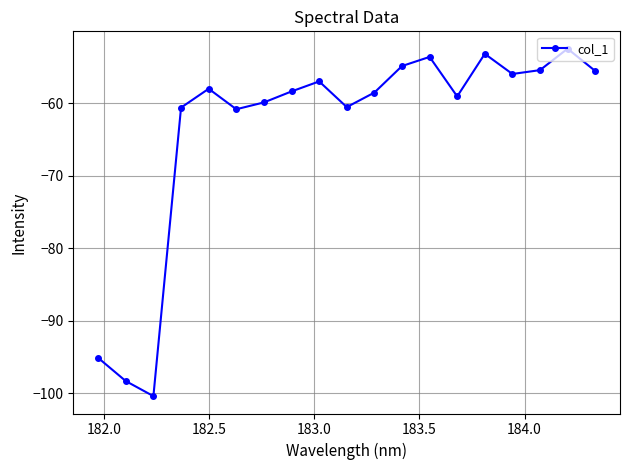

How many points are higher than both their immediate neighbors (excluding endpoints)?

5